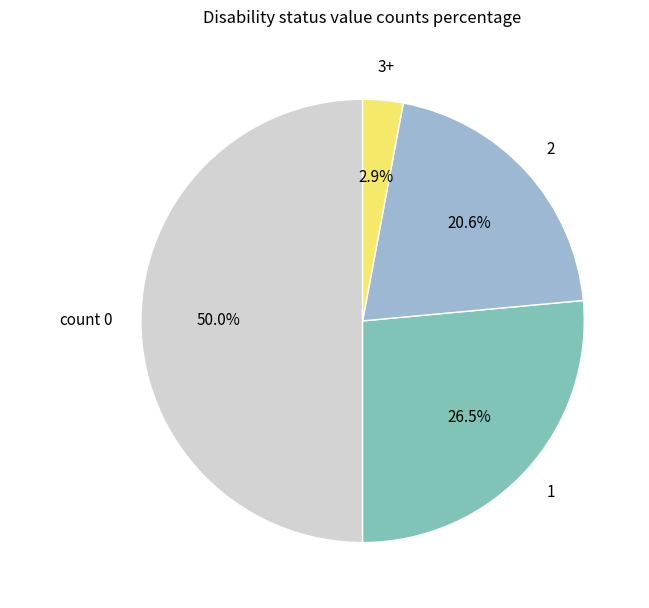

How many segments does this pie chart have?

4